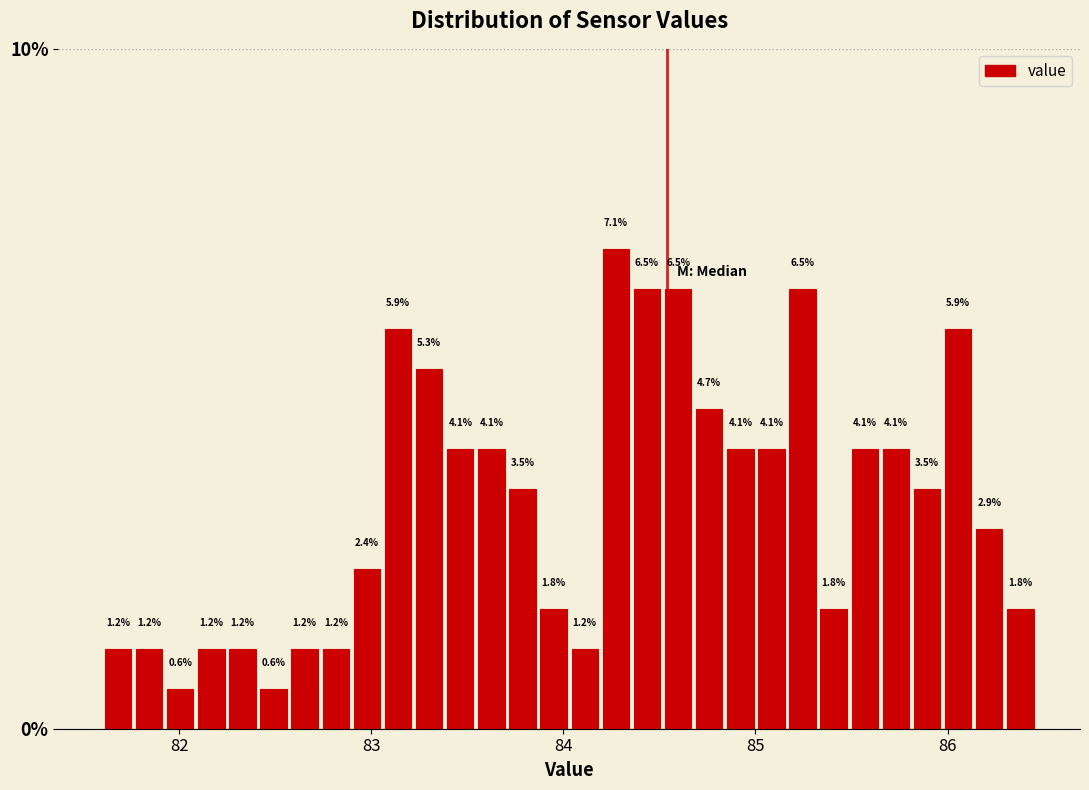

Read against the x-axis, roughly where is the centre of the tallest bar?

84.3